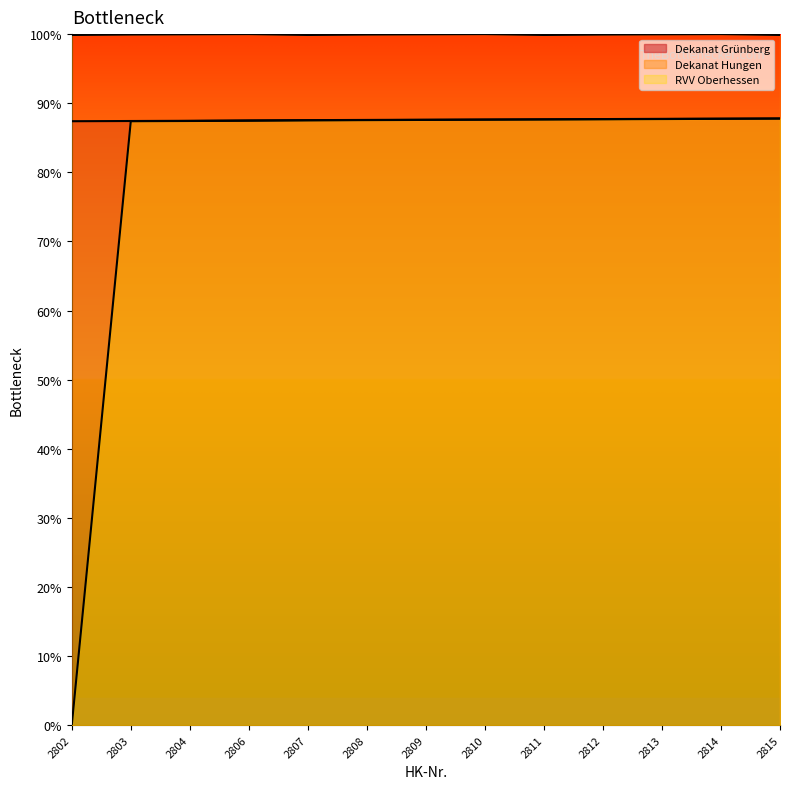

Is it true that Dekanat Hungen equals 66.2 at 2802?

False